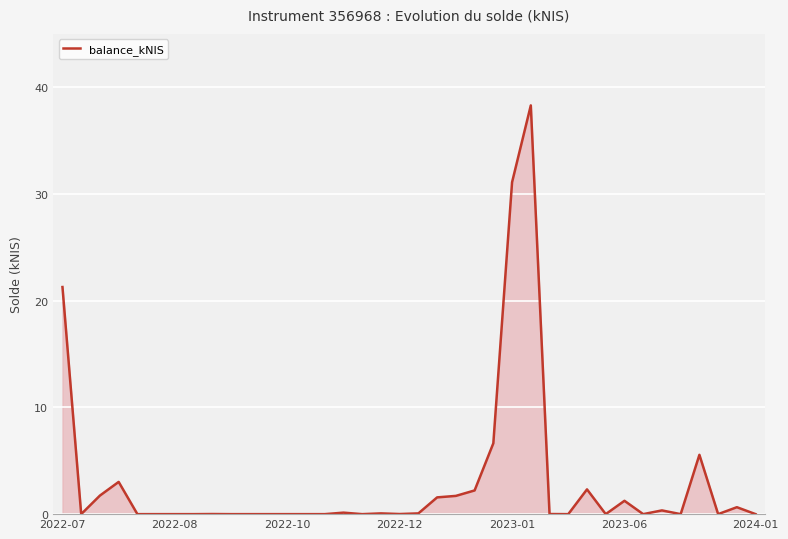

How many lines are shown in the chart?

1